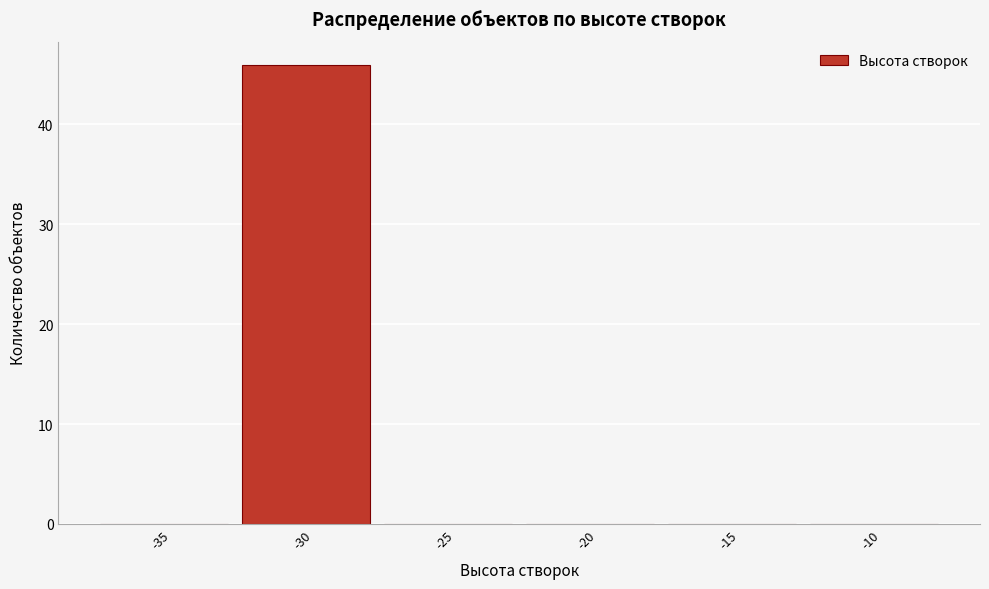

Reading right to left, transcribe all the data shown in this chart.

-10=0	-15=0	-20=0	-25=0	-30=46	-35=0